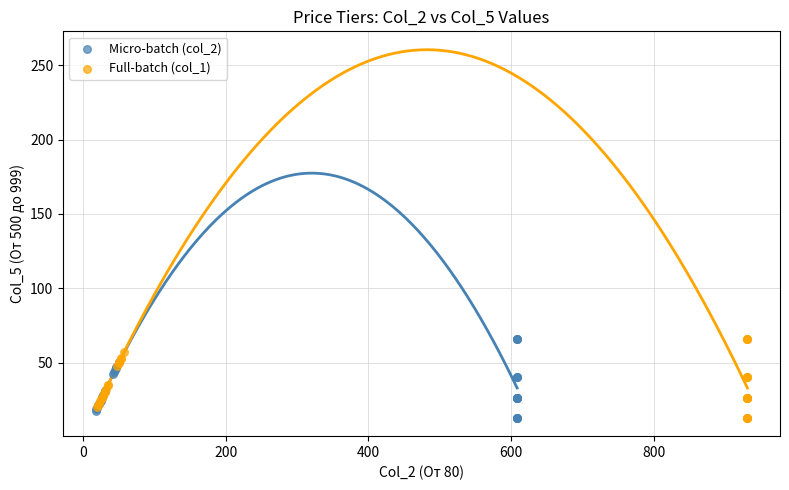

What are all the series names shown in the legend?

Micro-batch (col_2), Full-batch (col_1)